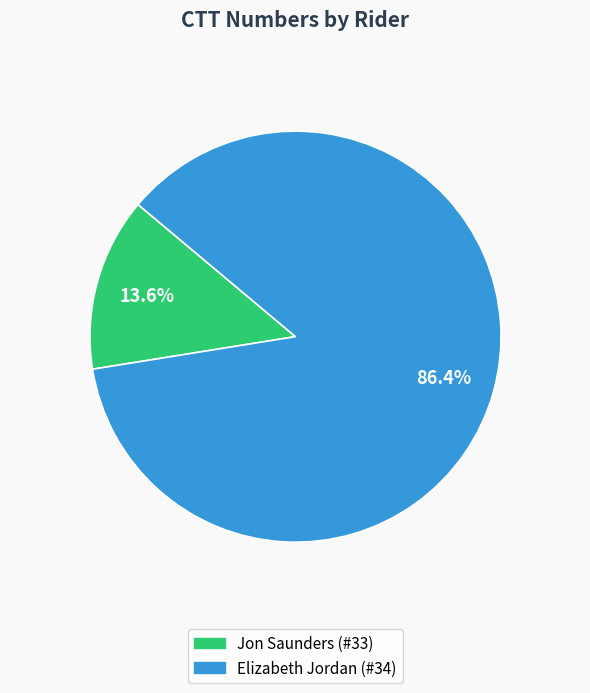

How many slices are in this pie chart?

2